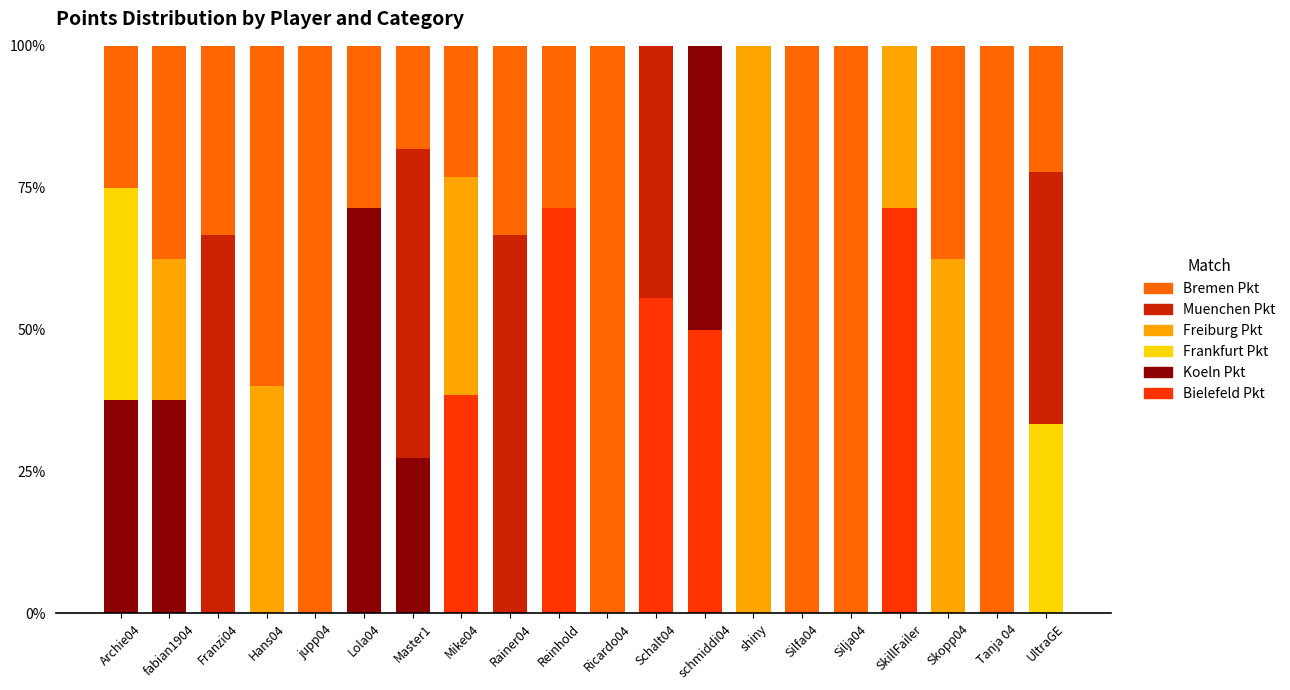

Does the chart contain stacked bars?

Yes